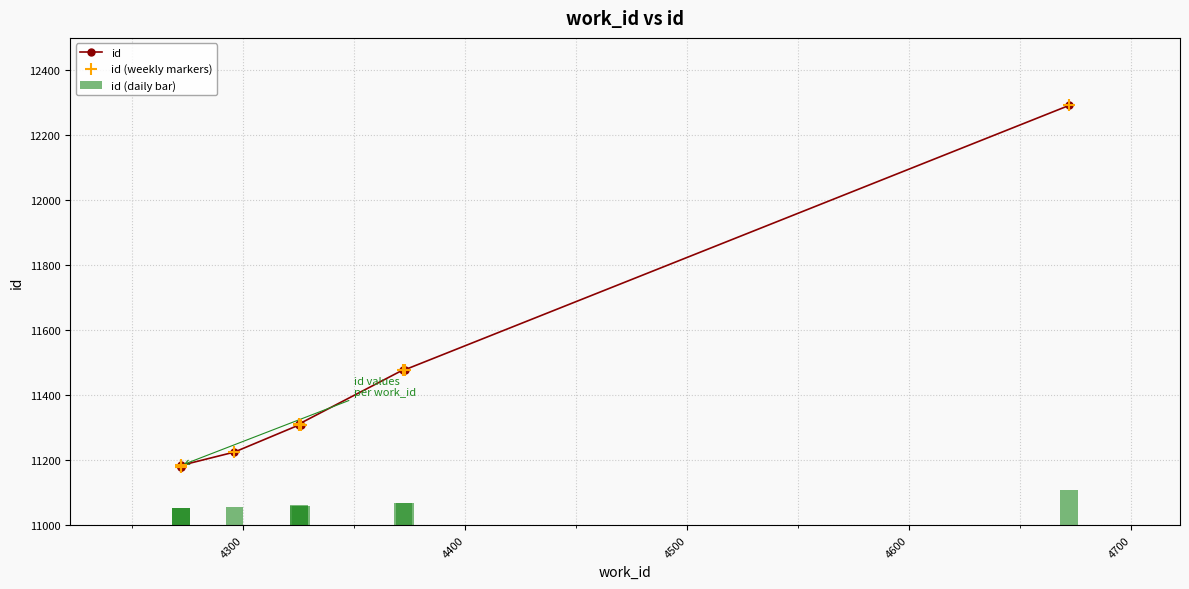

Which series has the largest total across all categories?

id